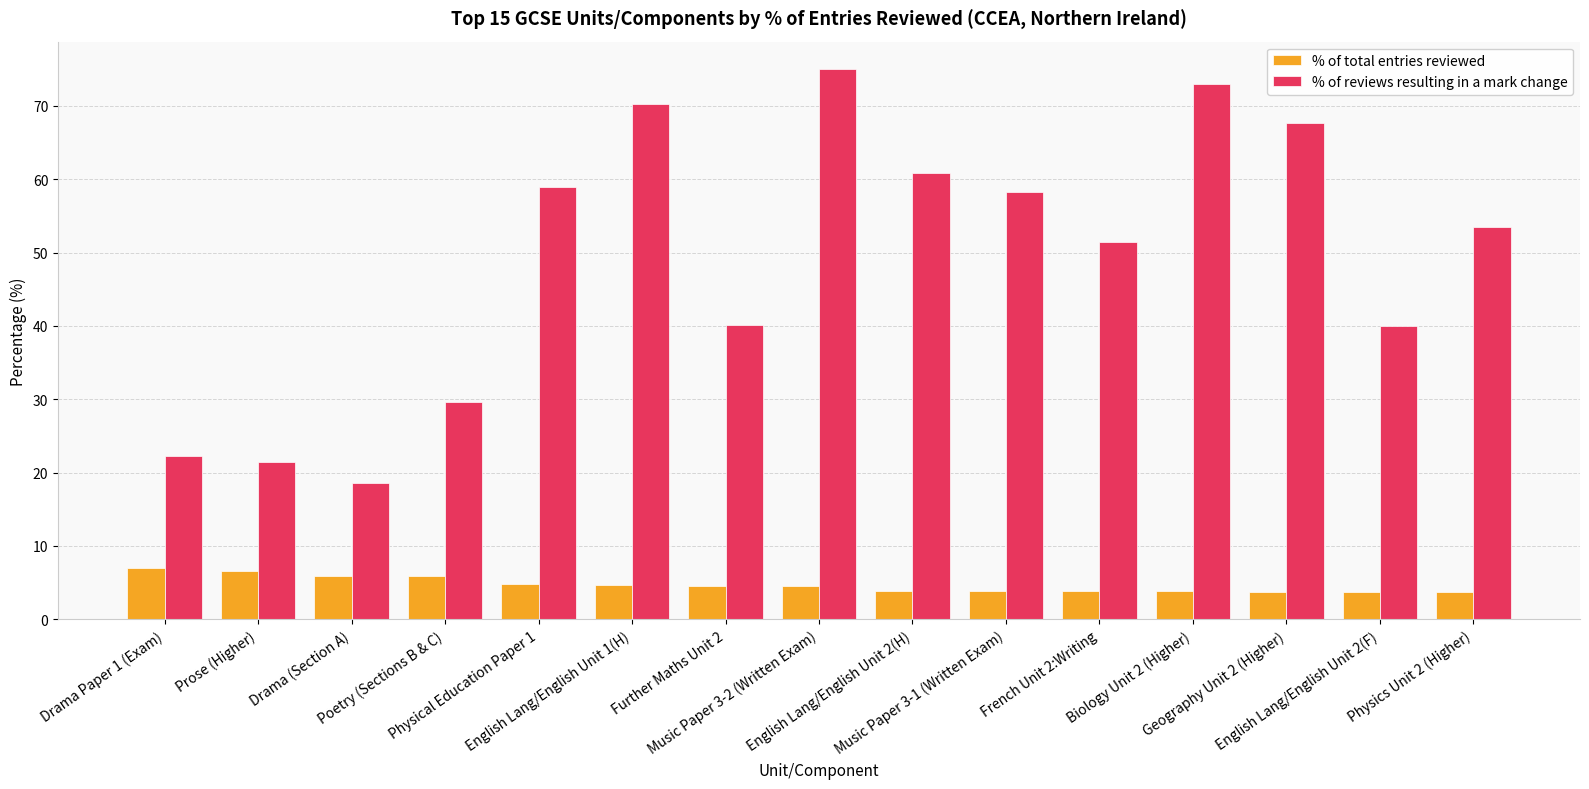

What is the difference between the highest and lowest values at Drama Paper 1 (Exam)?

15.2